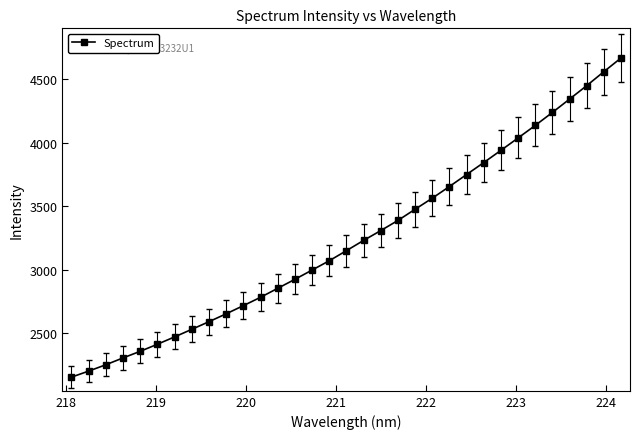

What is the maximum value shown in the chart?

4666.3